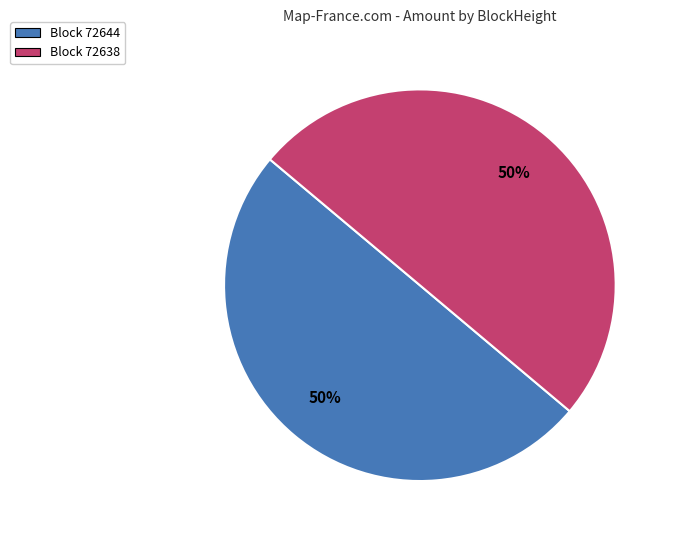

To the nearest percent, what is the difference between the largest and smallest slice percentages?

0%